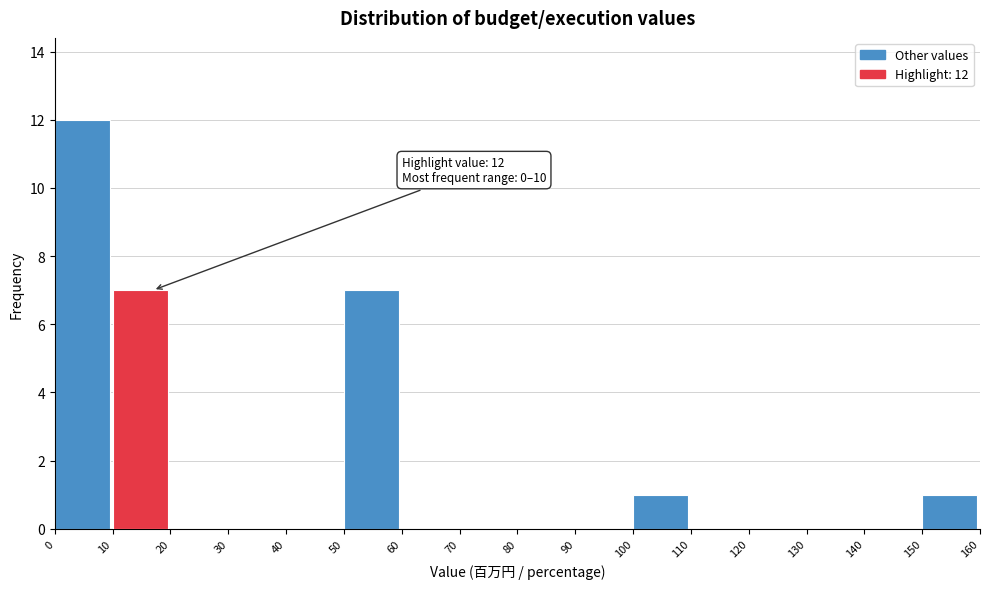

Over which range of the x-axis is the bar tallest?

0 to 10